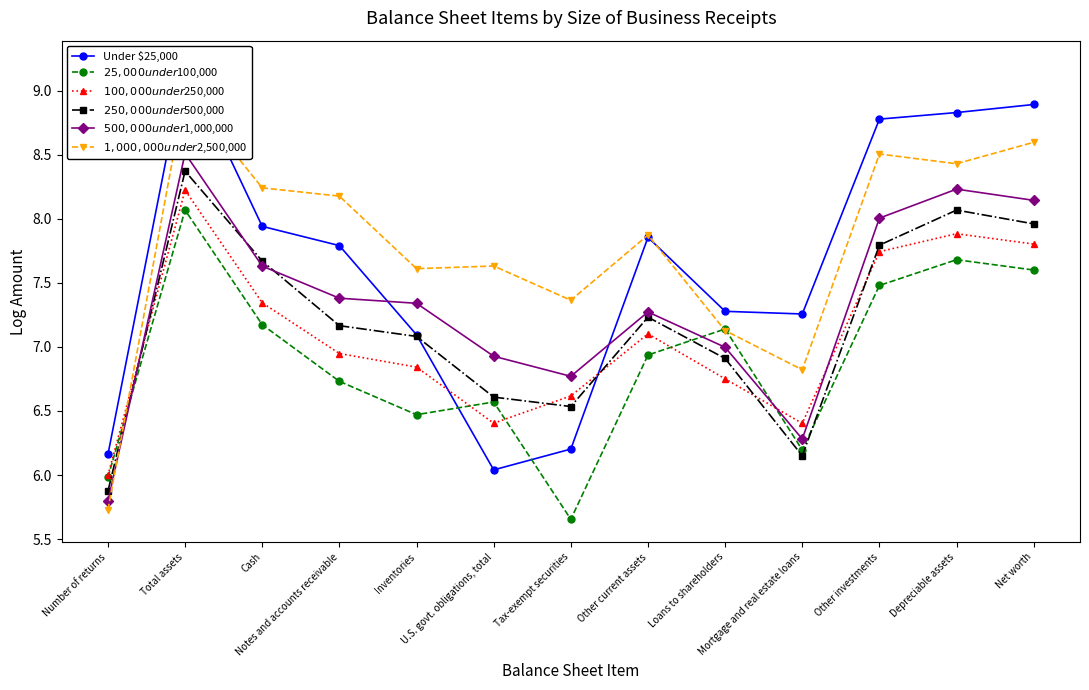

Reading left to right, list all the values displayed in this chart.

Under $25,000: Number of returns=6.2	Total assets=9.2	Cash=7.9	Notes and accounts receivable=7.8	Inventories=7.1	U.S. govt. obligations, total=6.0	Tax-exempt securities=6.2	Other current assets=7.9	Loans to shareholders=7.3	Mortgage and real estate loans=7.3	Other investments=8.8	Depreciable assets=8.8	Net worth=8.9
$25,000 under $100,000: Number of returns=6.0	Total assets=8.1	Cash=7.2	Notes and accounts receivable=6.7	Inventories=6.5	U.S. govt. obligations, total=6.6	Tax-exempt securities=5.7	Other current assets=6.9	Loans to shareholders=7.1	Mortgage and real estate loans=6.2	Other investments=7.5	Depreciable assets=7.7	Net worth=7.6
$100,000 under $250,000: Number of returns=6.0	Total assets=8.2	Cash=7.3	Notes and accounts receivable=6.9	Inventories=6.8	U.S. govt. obligations, total=6.4	Tax-exempt securities=6.6	Other current assets=7.1	Loans to shareholders=6.8	Mortgage and real estate loans=6.4	Other investments=7.7	Depreciable assets=7.9	Net worth=7.8
$250,000 under $500,000: Number of returns=5.9	Total assets=8.4	Cash=7.7	Notes and accounts receivable=7.2	Inventories=7.1	U.S. govt. obligations, total=6.6	Tax-exempt securities=6.5	Other current assets=7.2	Loans to shareholders=6.9	Mortgage and real estate loans=6.2	Other investments=7.8	Depreciable assets=8.1	Net worth=8.0
$500,000 under $1,000,000: Number of returns=5.8	Total assets=8.5	Cash=7.6	Notes and accounts receivable=7.4	Inventories=7.3	U.S. govt. obligations, total=6.9	Tax-exempt securities=6.8	Other current assets=7.3	Loans to shareholders=7.0	Mortgage and real estate loans=6.3	Other investments=8.0	Depreciable assets=8.2	Net worth=8.1
$1,000,000 under $2,500,000: Number of returns=5.7	Total assets=9.0	Cash=8.2	Notes and accounts receivable=8.2	Inventories=7.6	U.S. govt. obligations, total=7.6	Tax-exempt securities=7.4	Other current assets=7.9	Loans to shareholders=7.1	Mortgage and real estate loans=6.8	Other investments=8.5	Depreciable assets=8.4	Net worth=8.6